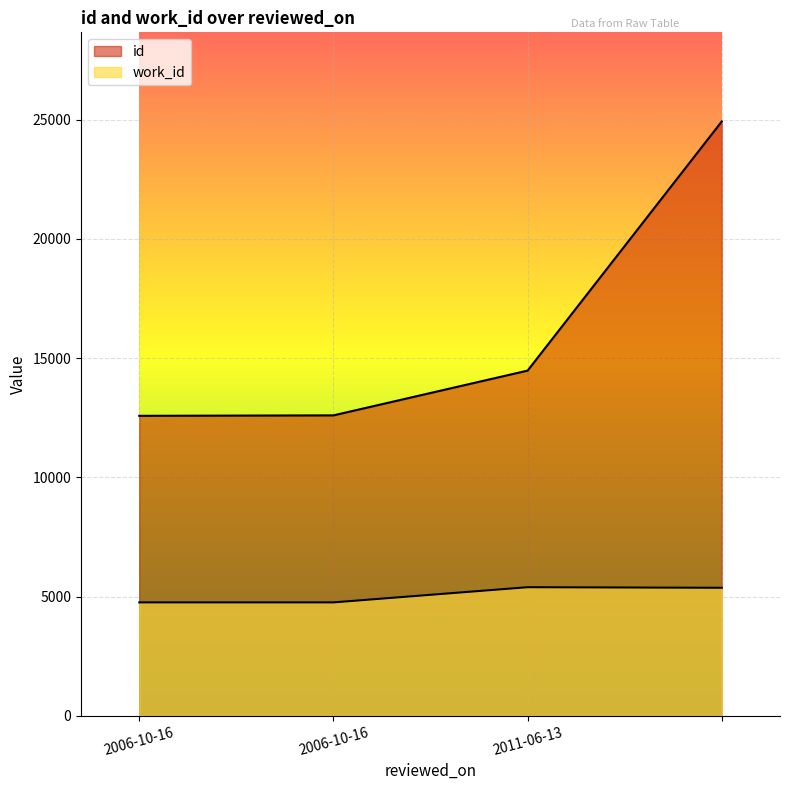

What is the difference between the highest and lowest values at 2006-10-16?

7827